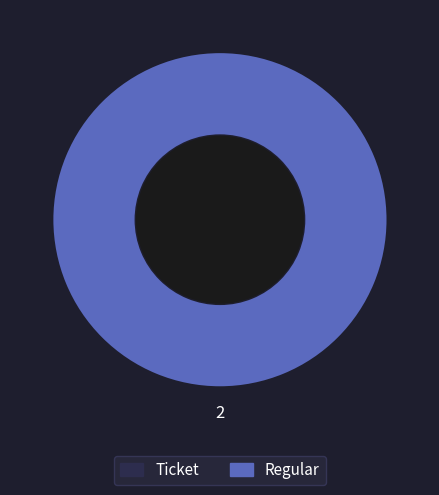

Combined, what portion of the pie is Ticket and Regular?

100.0%